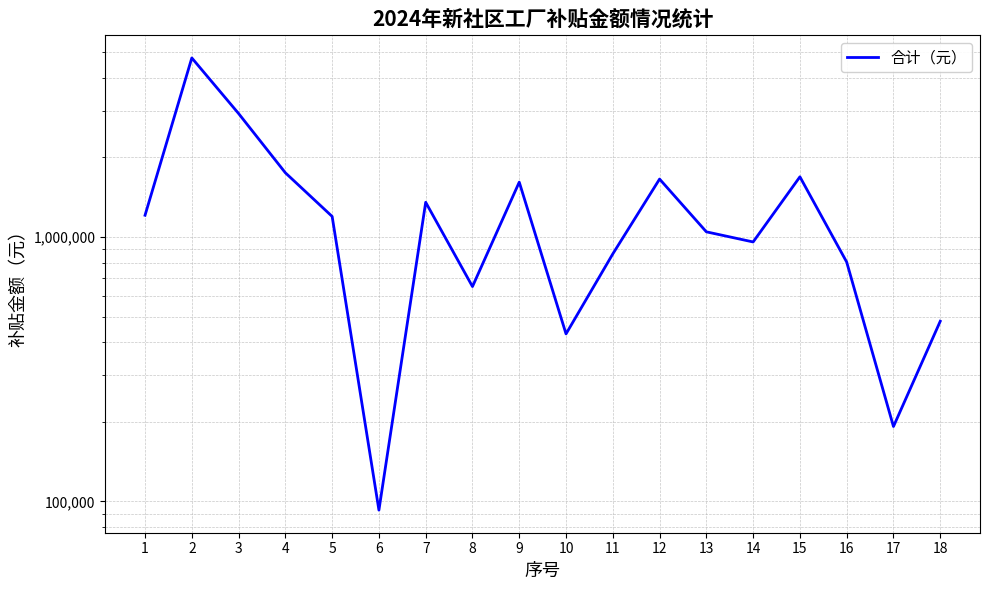

At which label does the data first exceed 1195400?

1